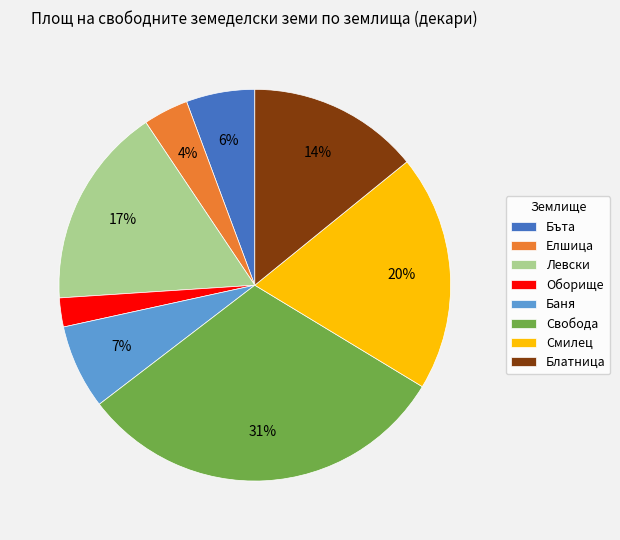

Is there a majority slice in this chart?

No